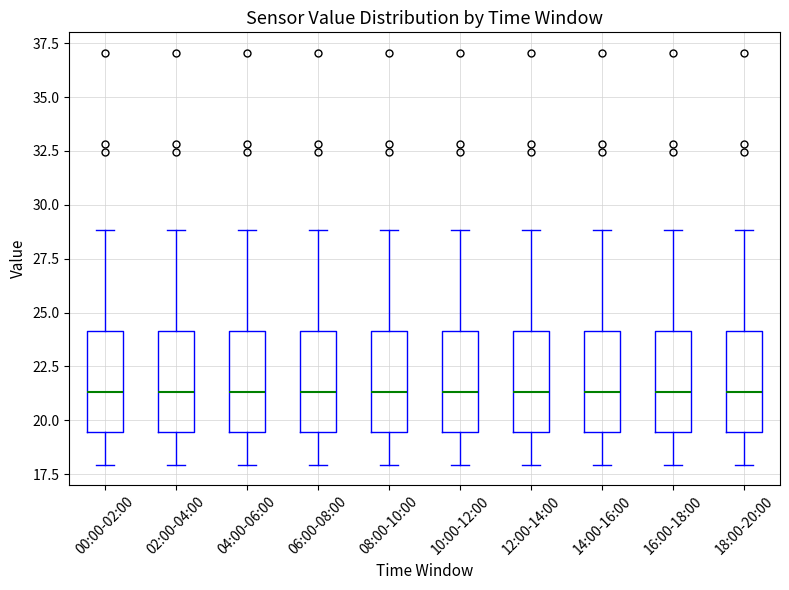

Where does the median line of the box for 12:00-14:00 sit on the y-axis? The values are not printed on the chart, so give them approximately, as read against the axis.

21.5